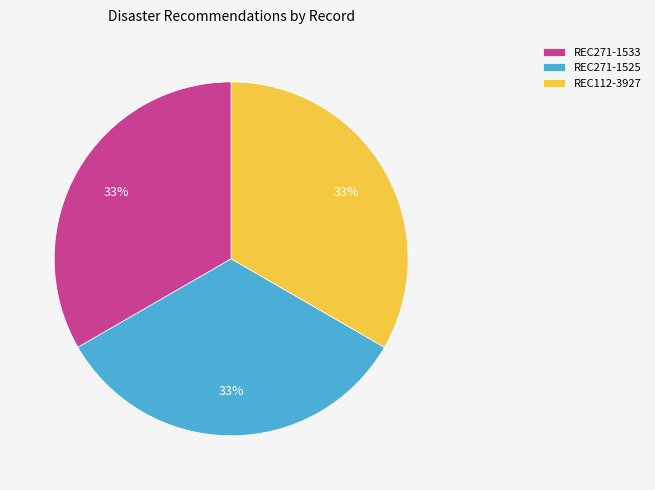

How many slices are in this pie chart?

3